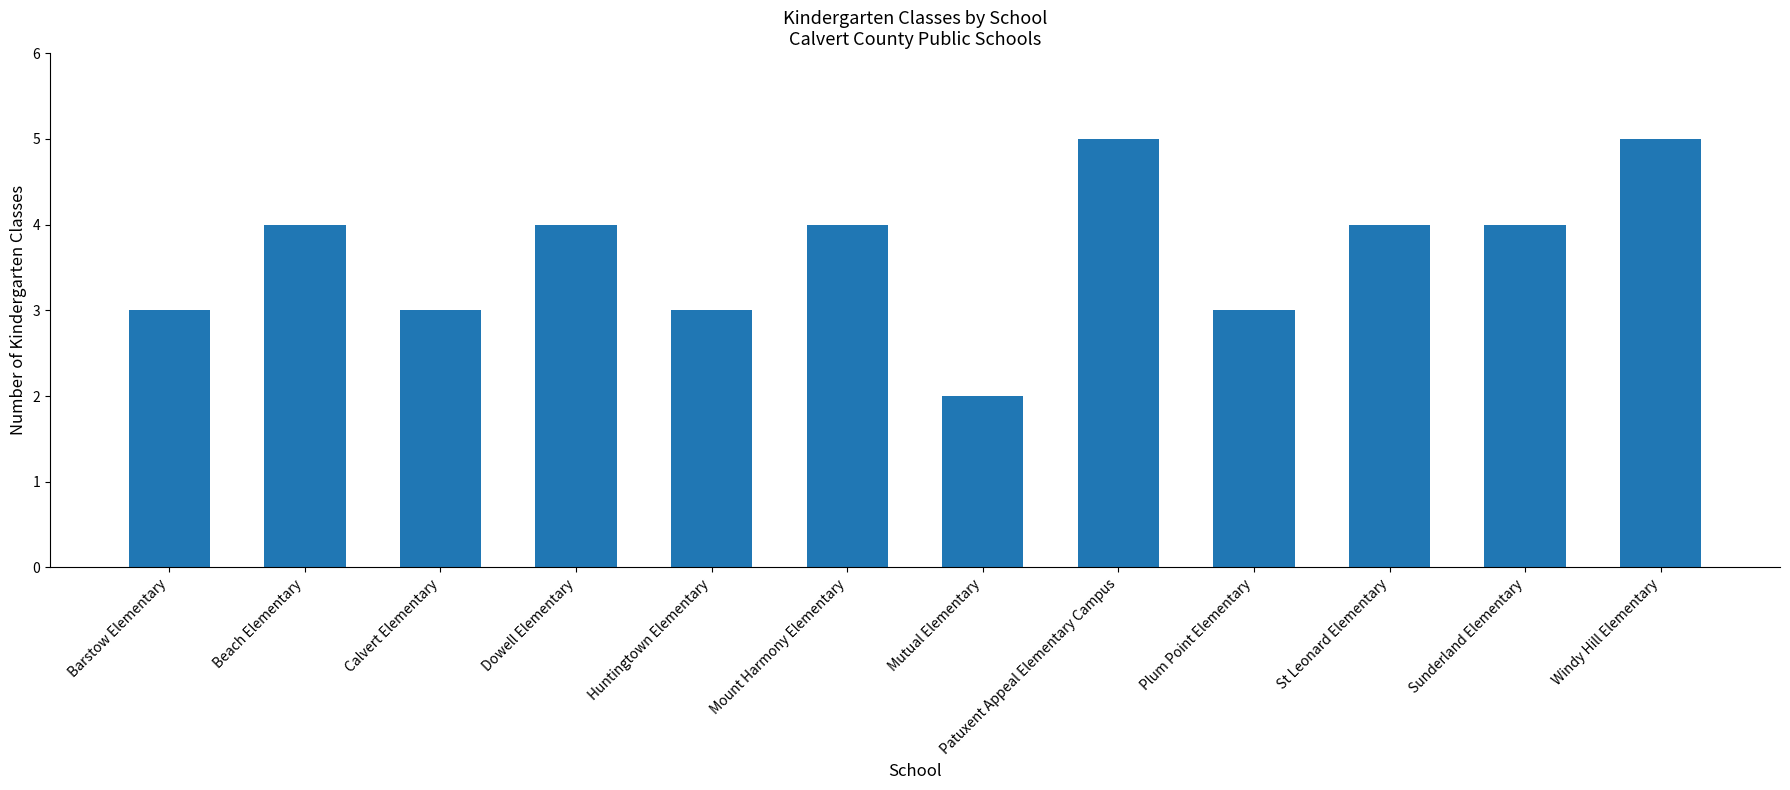

What is the average value?

4